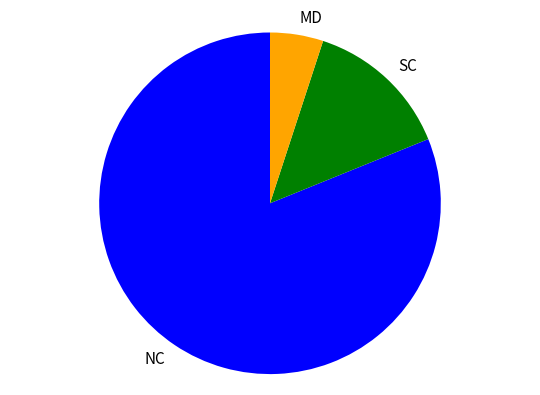

Rank the categories by value from highest to lowest.

NC, SC, MD